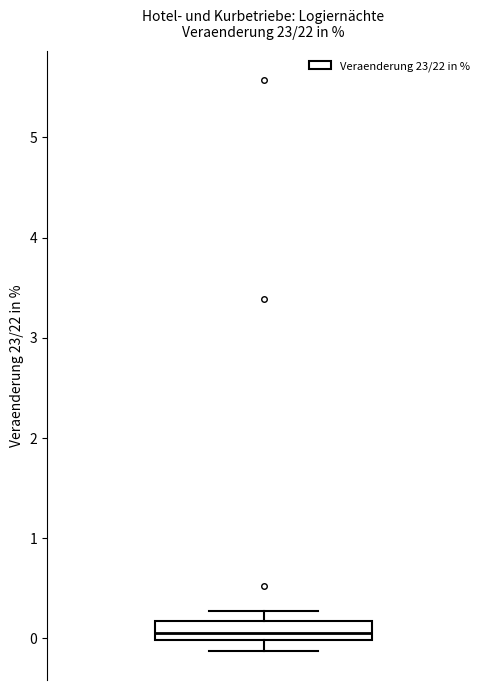

Transcribe this box plot: give where the median line is, the range the box spans, and where the two whiskers end, as read against the y-axis. The values are not printed on the chart, so give them approximately, as read against the axis.

median 0.1, box 0.0 to 0.2, whiskers -0.1 to 0.3